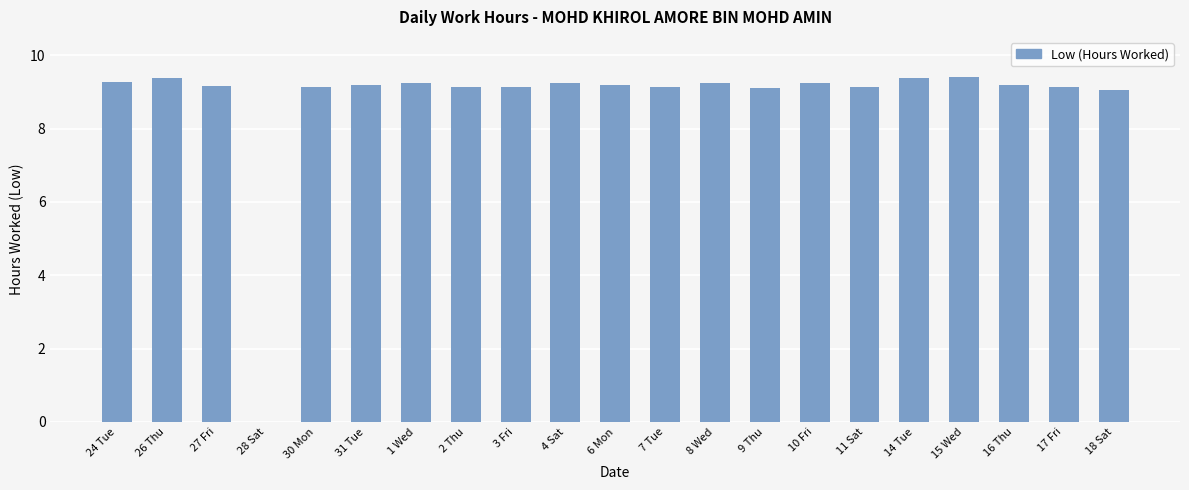

True or false: the data shows 6.5 at 28 Sat.

False